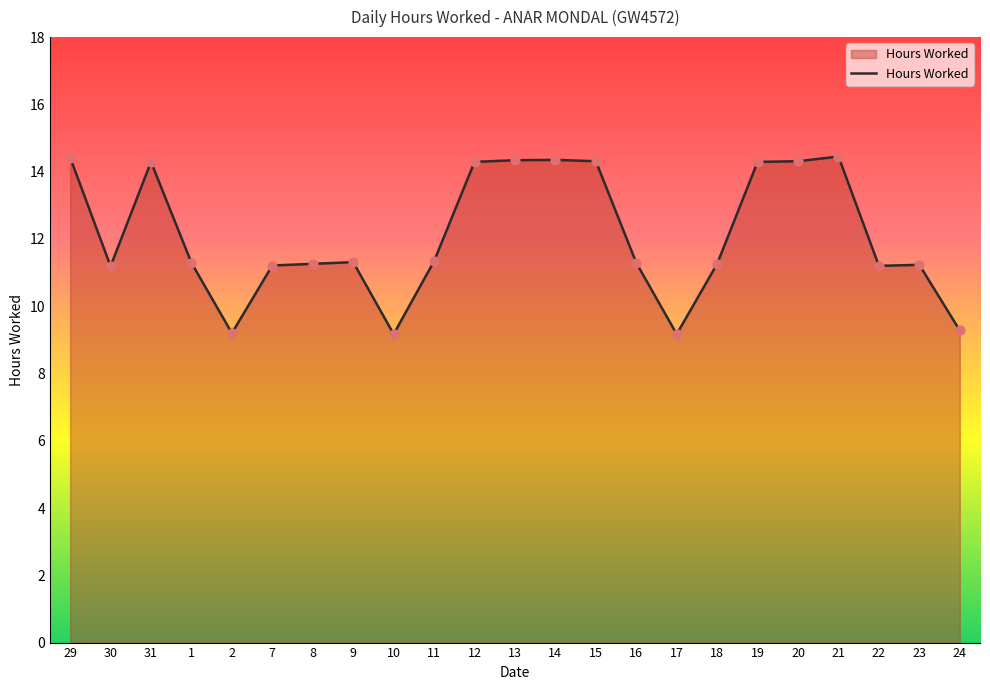

Approximately how many times larger is the value at 14 compared to 8?

1.3